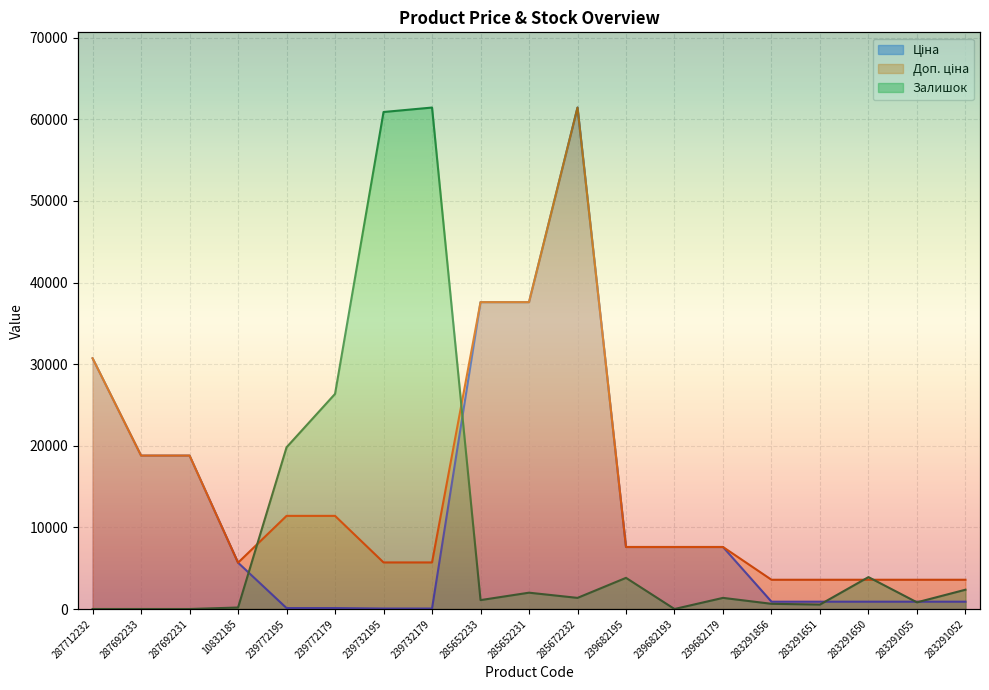

What is the sum of the Ціна values at 283291856 and 283291650?

1791.8